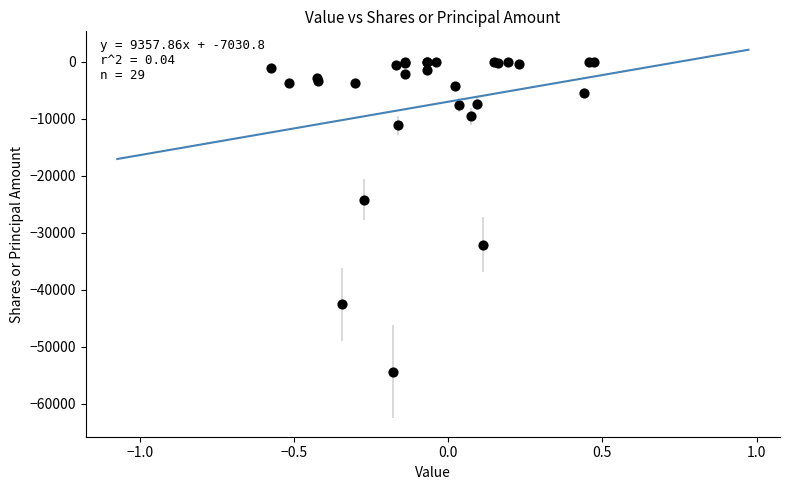

What Y value in the scatter plot is closest to -27206?

-24200